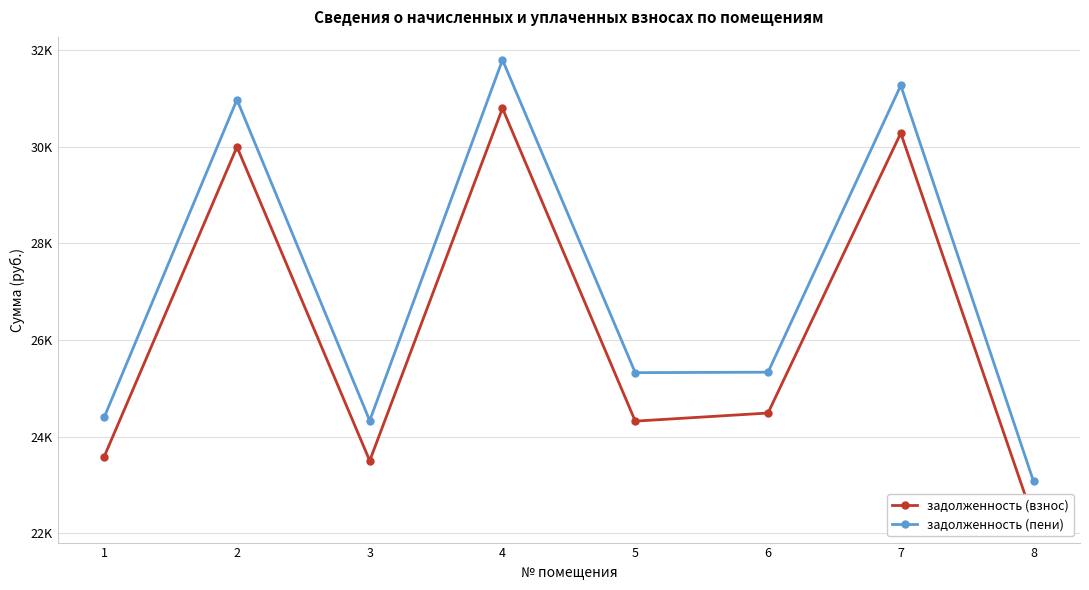

What is the difference between the maximum and minimum values in the задолженность (взнос) series?

8520.2